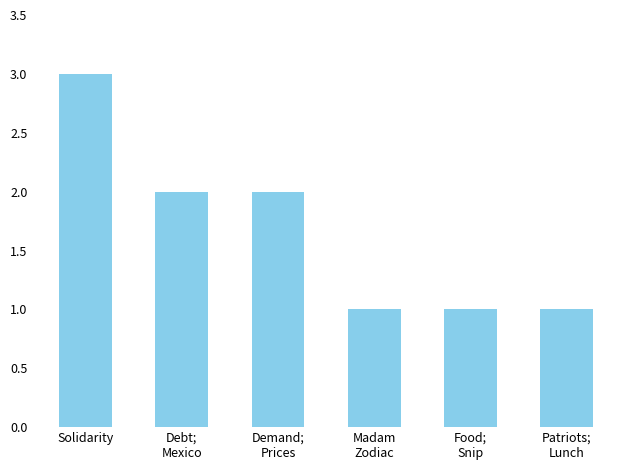

Between Demand;
Prices and Patriots;
Lunch, which is larger?

Demand;
Prices